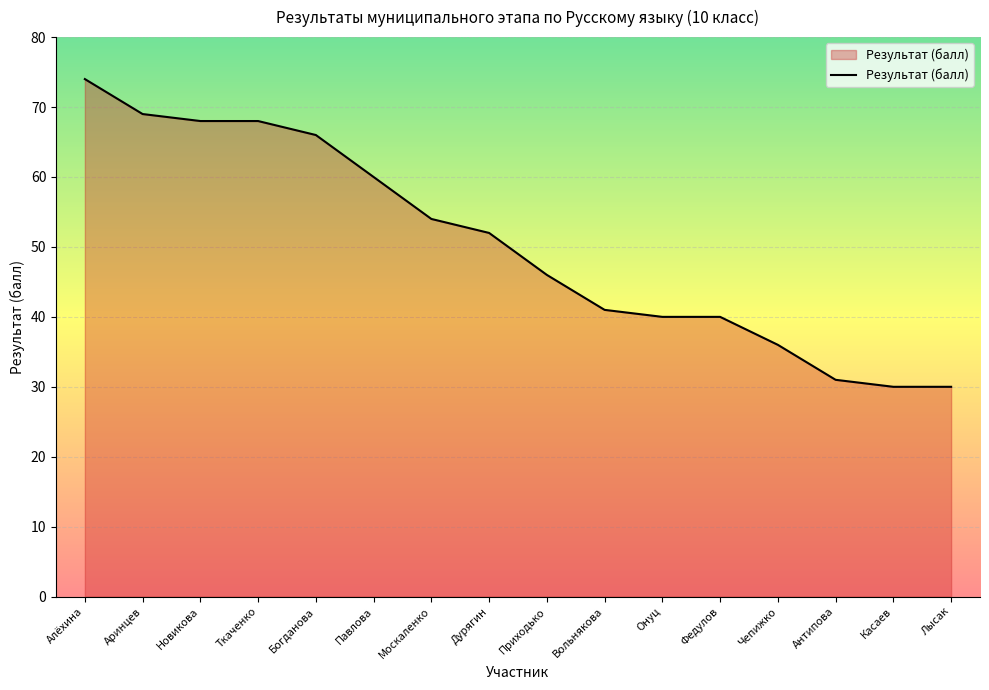

How many lines are shown in the chart?

1